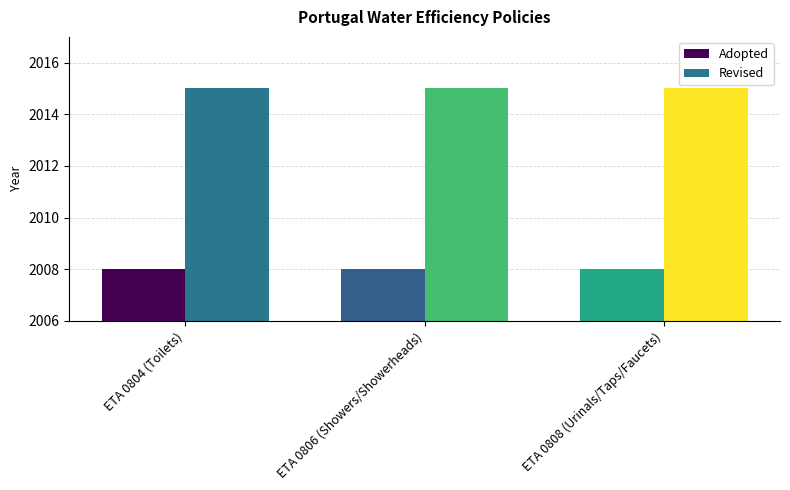

Between ETA 0804 (Toilets) and ETA 0808 (Urinals/Taps/Faucets), which series saw the biggest shift?

Adopted